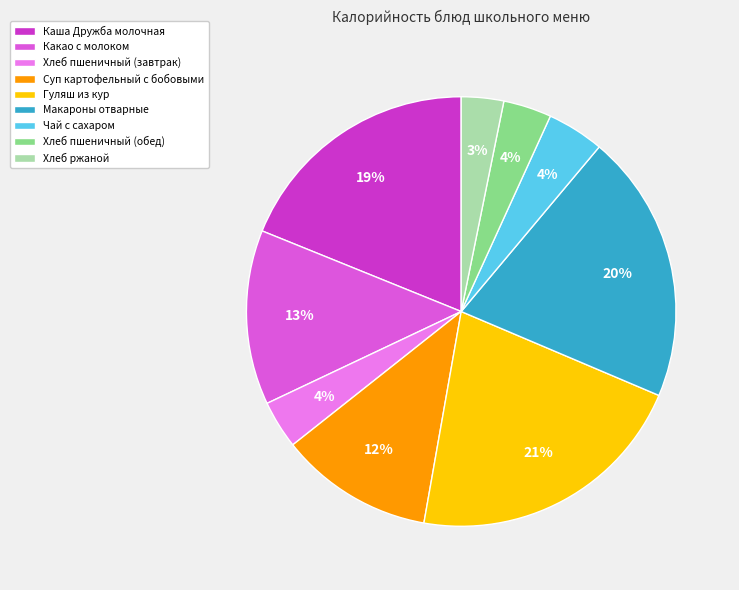

Do Хлеб пшеничный (обед) and Каша Дружба молочная together represent more than half of the pie?

No